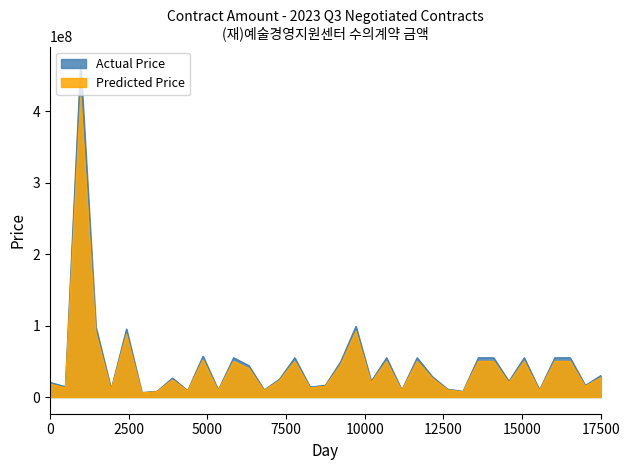

How many lines are shown in the chart?

2